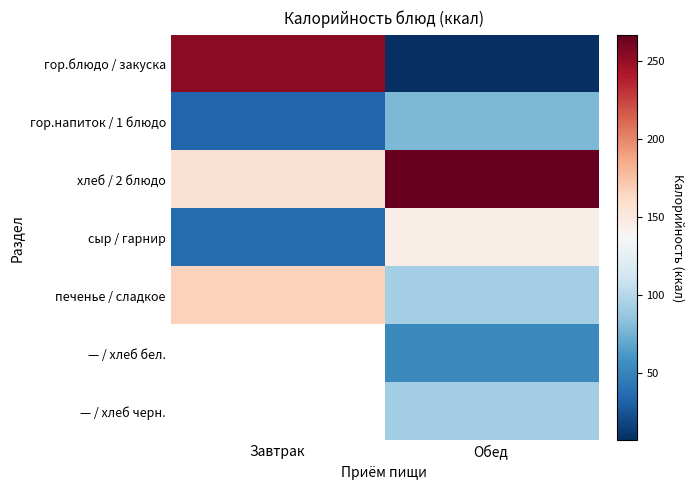

What is the difference between the maximum and minimum values in the гор.блюдо / закуска series?

247.2